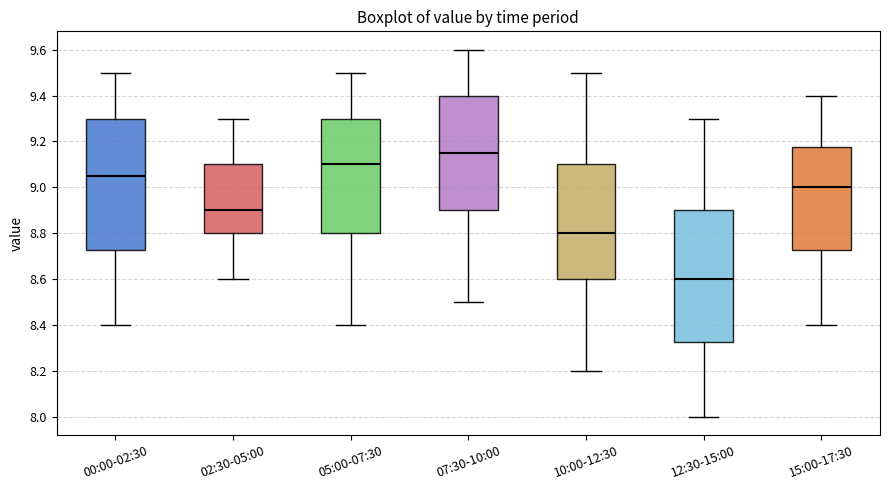

Reading left to right, read every box against the y-axis: the position of its median line, the range the box covers, and the ends of its whiskers. The values are not printed on the chart, so give them approximately, as read against the axis.

00:00-02:30: median 9.06, box 8.72 to 9.30, whiskers 8.40 to 9.50
02:30-05:00: median 8.90, box 8.80 to 9.10, whiskers 8.60 to 9.30
05:00-07:30: median 9.10, box 8.80 to 9.30, whiskers 8.40 to 9.50
07:30-10:00: median 9.16, box 8.90 to 9.40, whiskers 8.50 to 9.60
10:00-12:30: median 8.80, box 8.60 to 9.10, whiskers 8.20 to 9.50
12:30-15:00: median 8.60, box 8.32 to 8.90, whiskers 8.00 to 9.30
15:00-17:30: median 9.00, box 8.72 to 9.18, whiskers 8.40 to 9.40